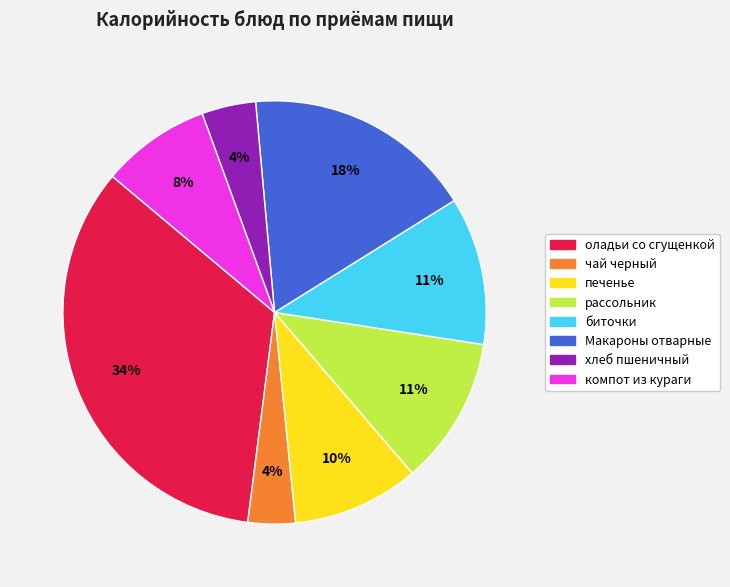

What percentage is the печенье slice, to the nearest percent?

10%